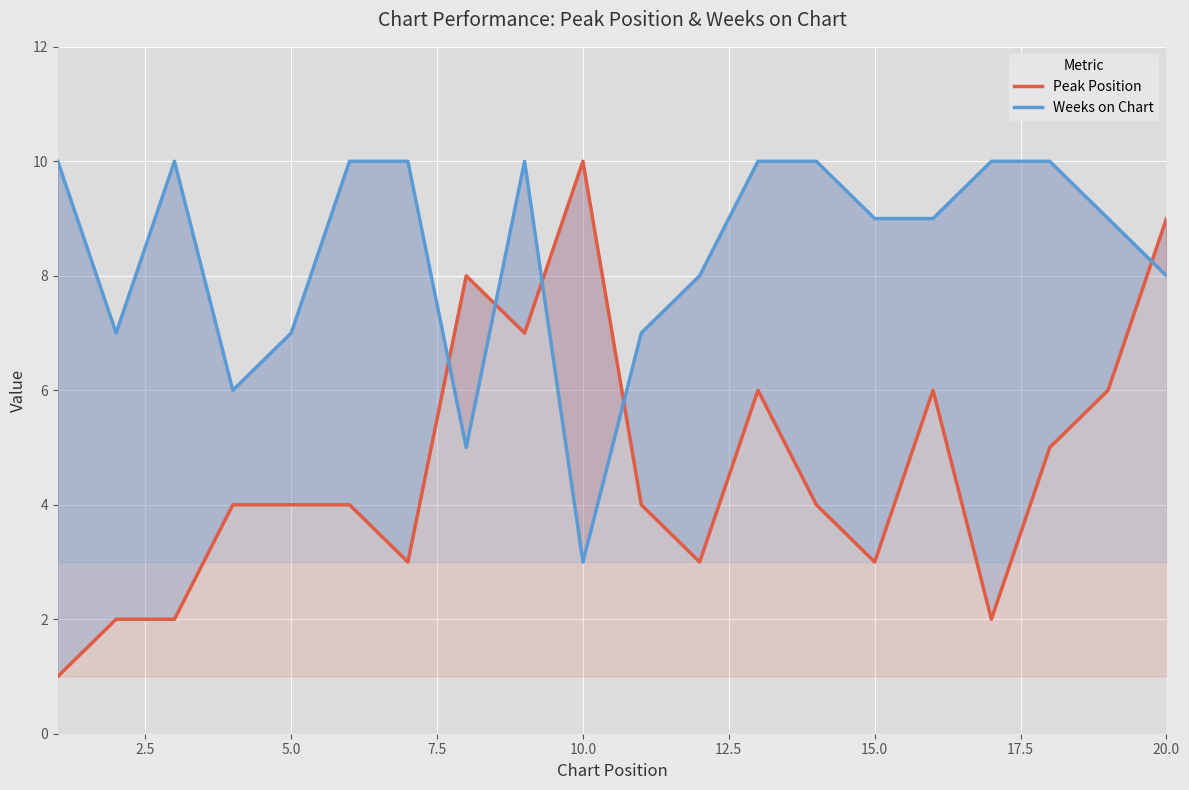

Which series has the largest range (max minus min)?

Peak Position